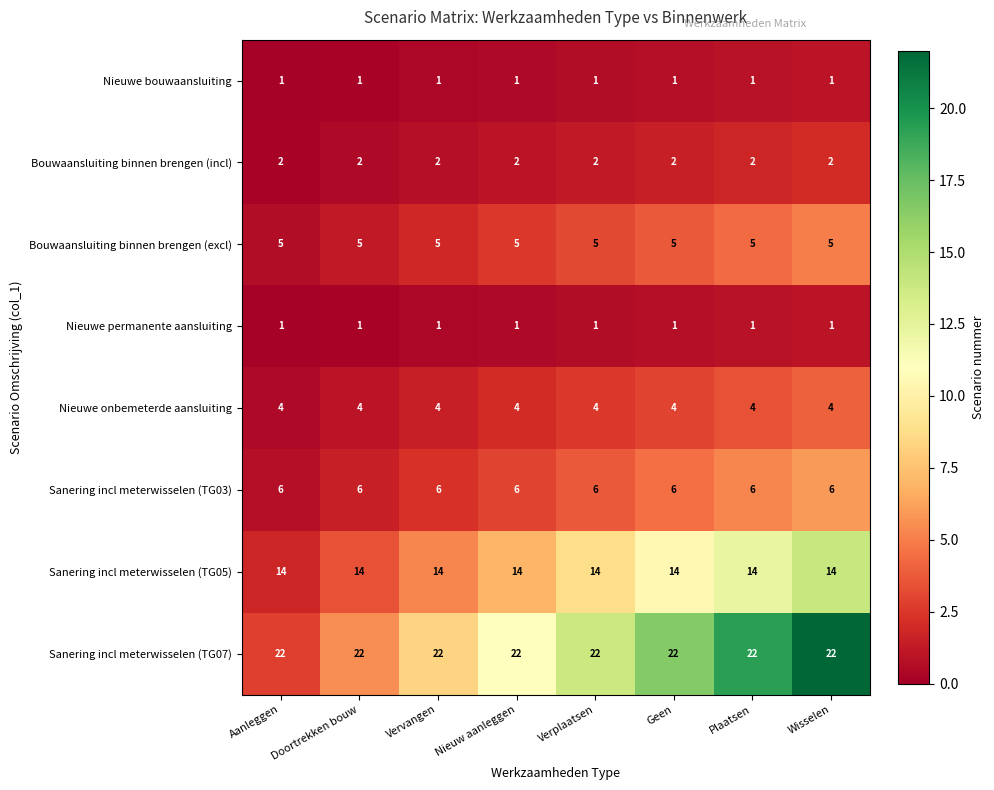

What is the average value of the Sanering incl meterwisselen (TG05) series?

14